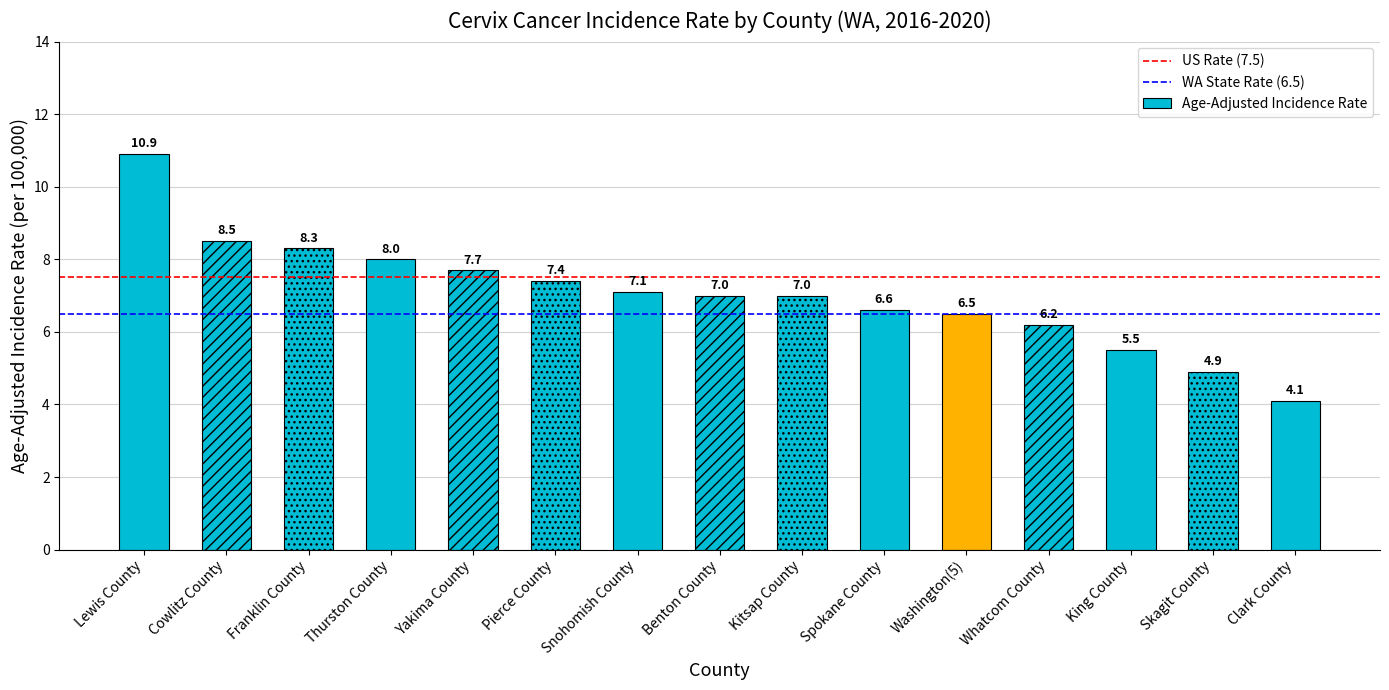

What is the average value?

7.0